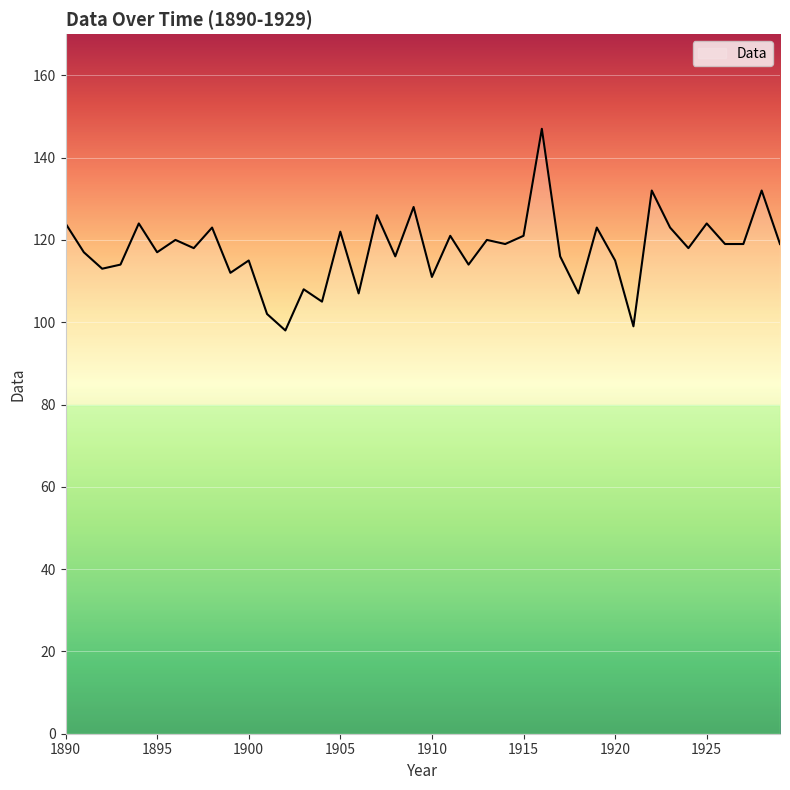

What is the difference between the maximum and minimum values?

49